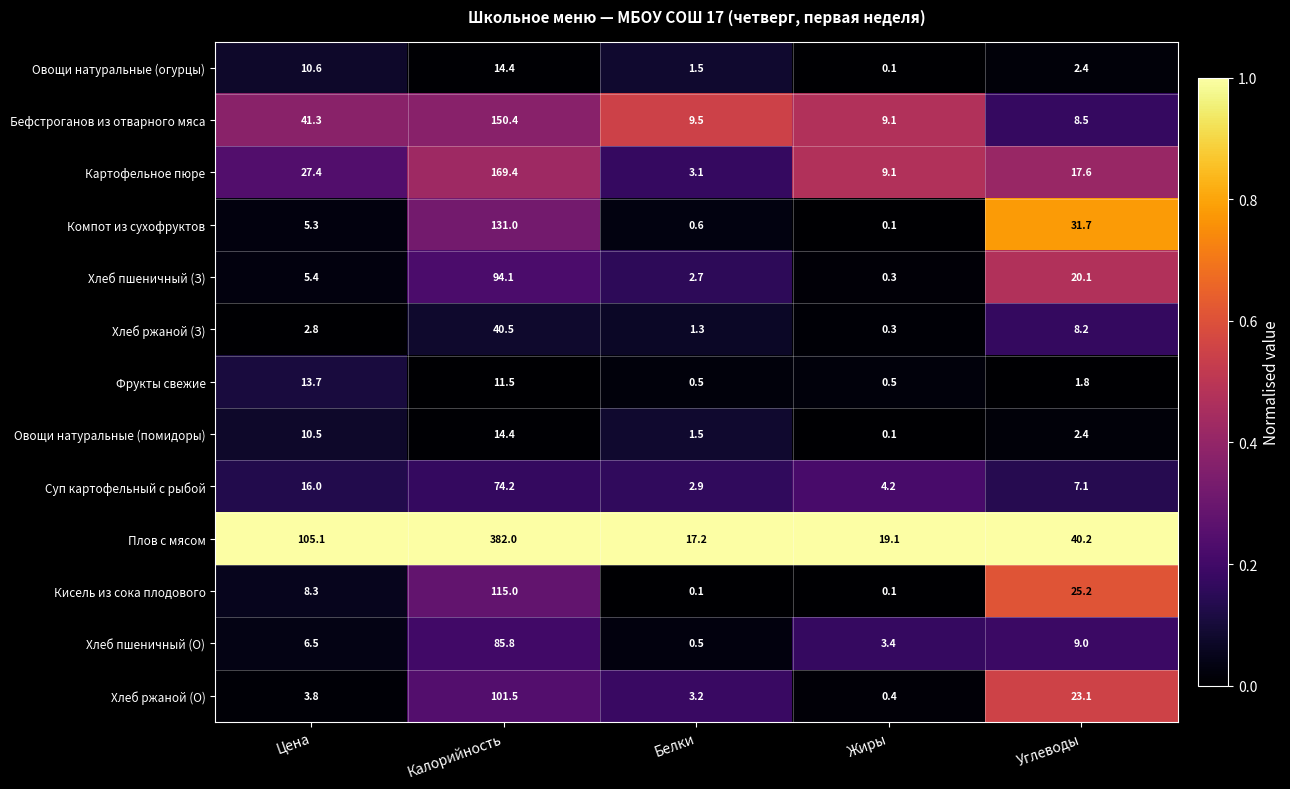

What is the maximum value shown in the chart?

382.0